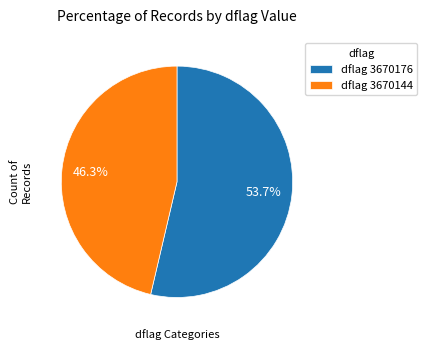

Which has a higher value, dflag 3670176 or dflag 3670144?

dflag 3670176